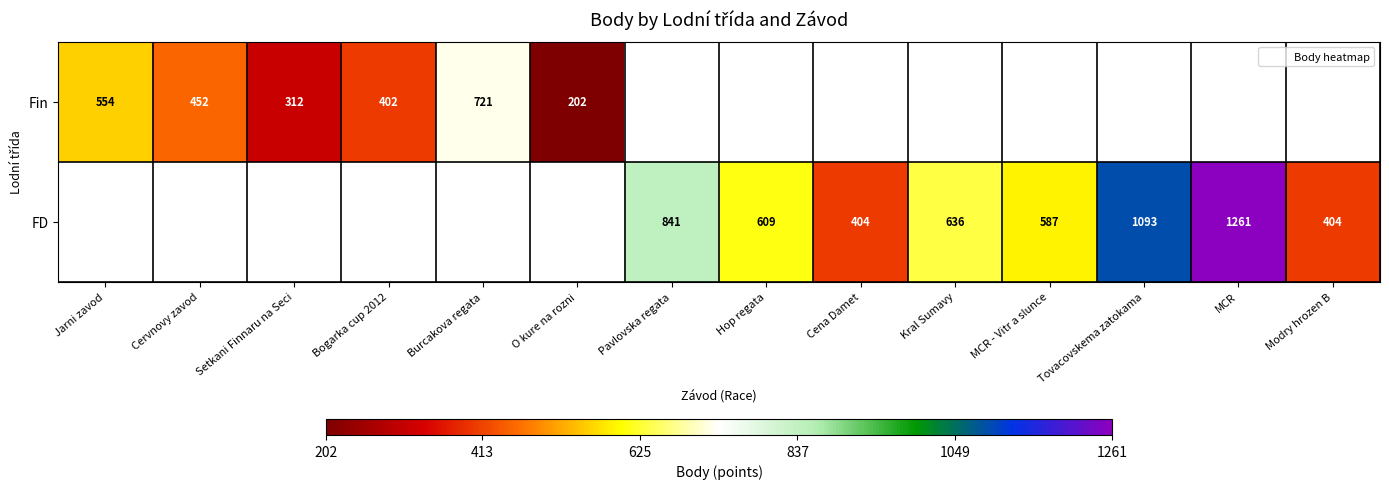

What is the sum of the Fin values at Jarni zavod and Burcakova regata?

1275